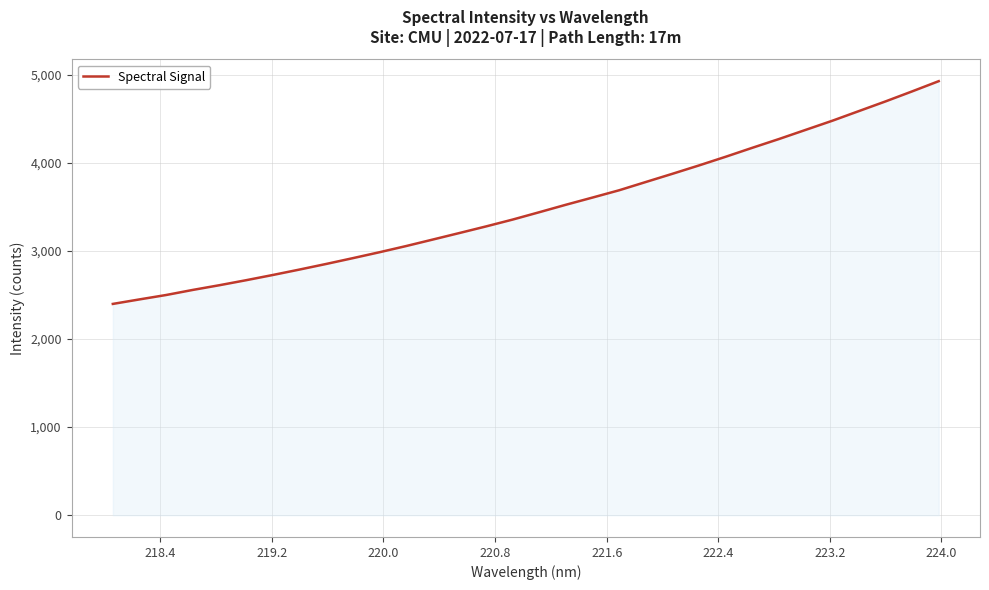

What is the minimum value shown in the chart?

2398.3